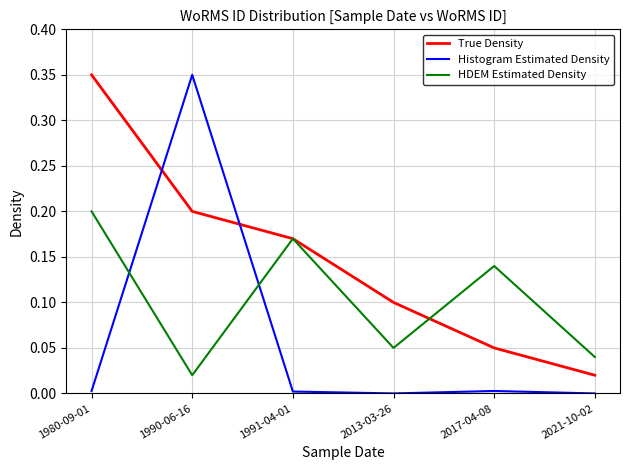

How many intersections are there between True Density and Histogram Estimated Density?

2